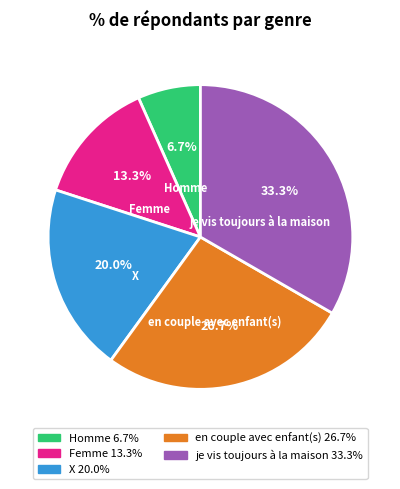

Rank the categories by value from lowest to highest.

Homme, Femme, X, en couple avec enfant(s), je vis toujours à la maison